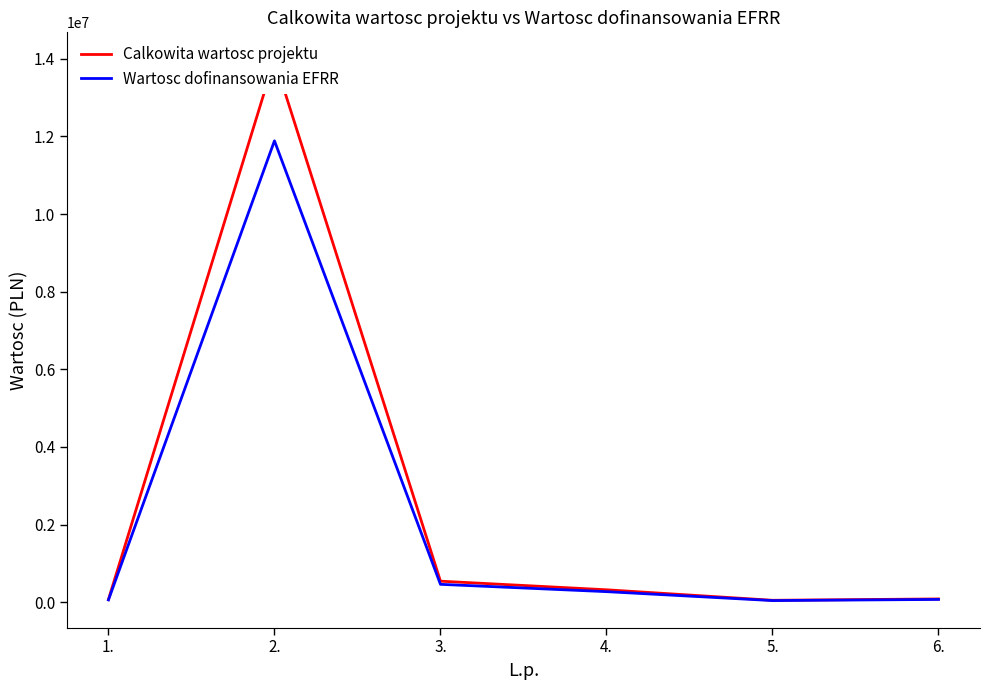

What is the sum of the Wartosc dofinansowania EFRR values at 2. and 1.?

11947348.4